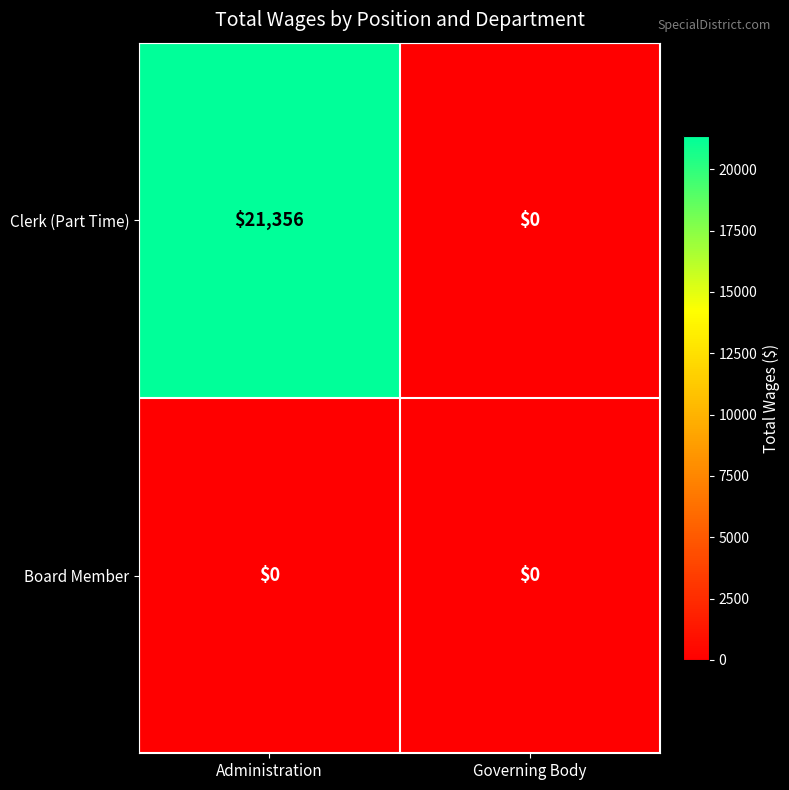

At which category is the sum across all series the highest?

Administration